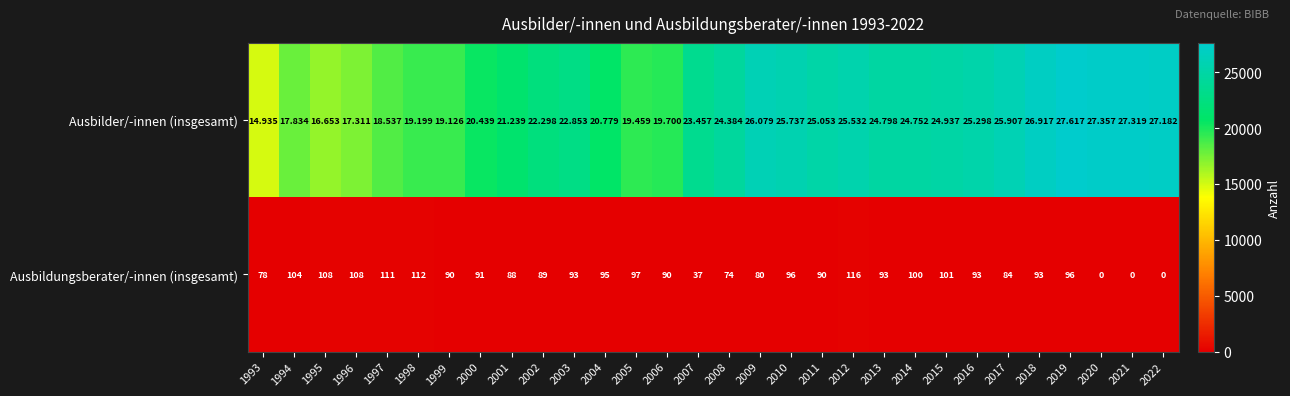

What is the difference between the highest and lowest values at 1998?

19087